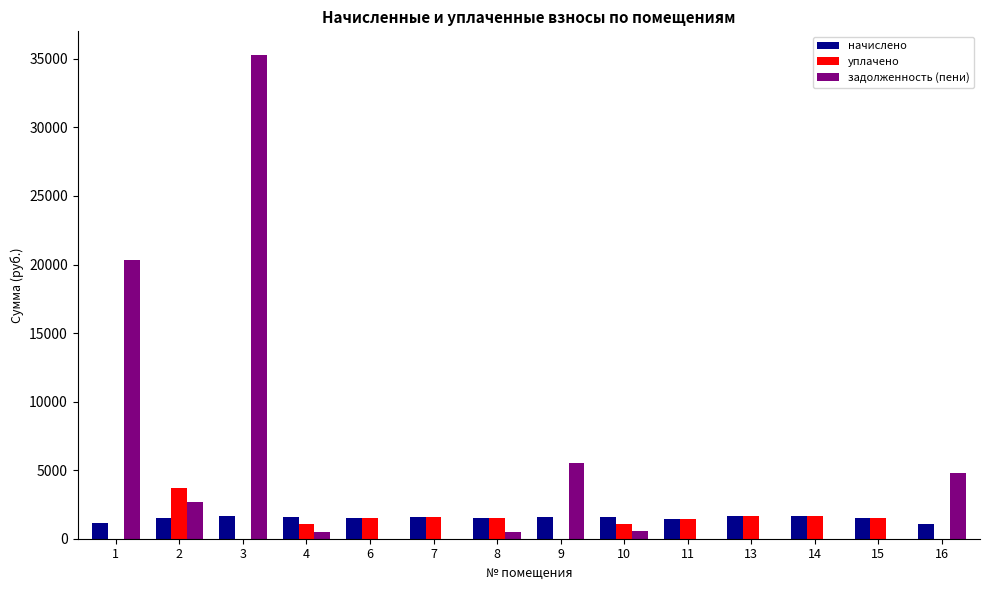

Which series has the largest total across all categories?

задолженность (пени)